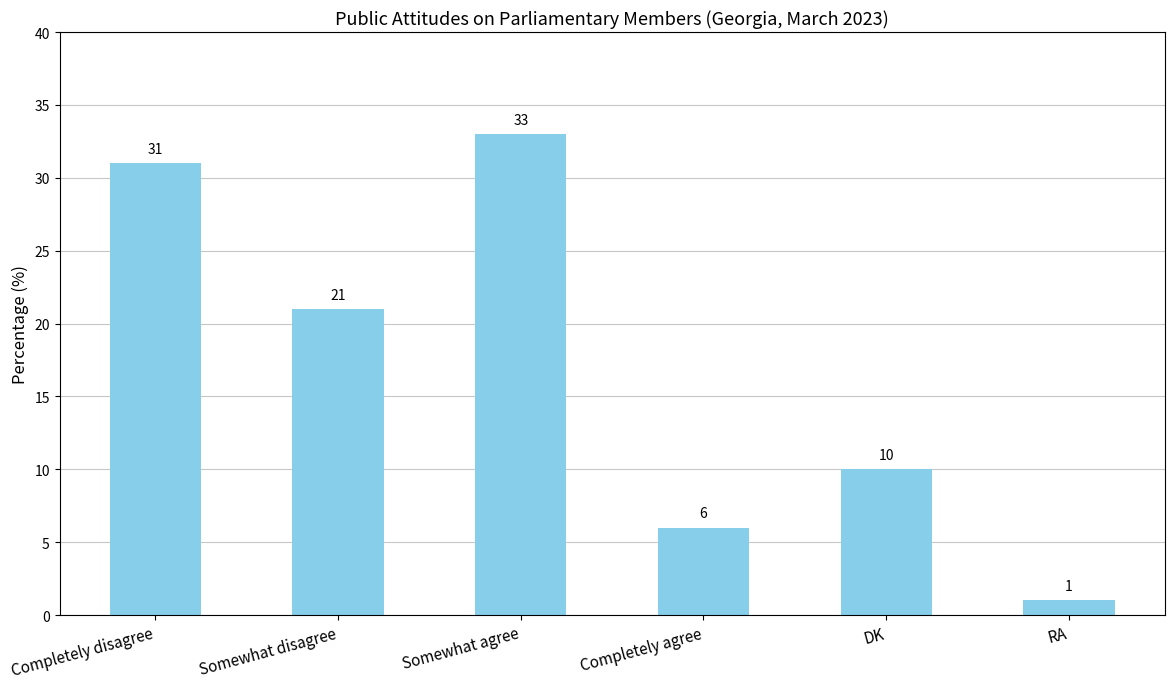

Rank the categories by value from lowest to highest.

RA, Completely agree, DK, Somewhat disagree, Completely disagree, Somewhat agree